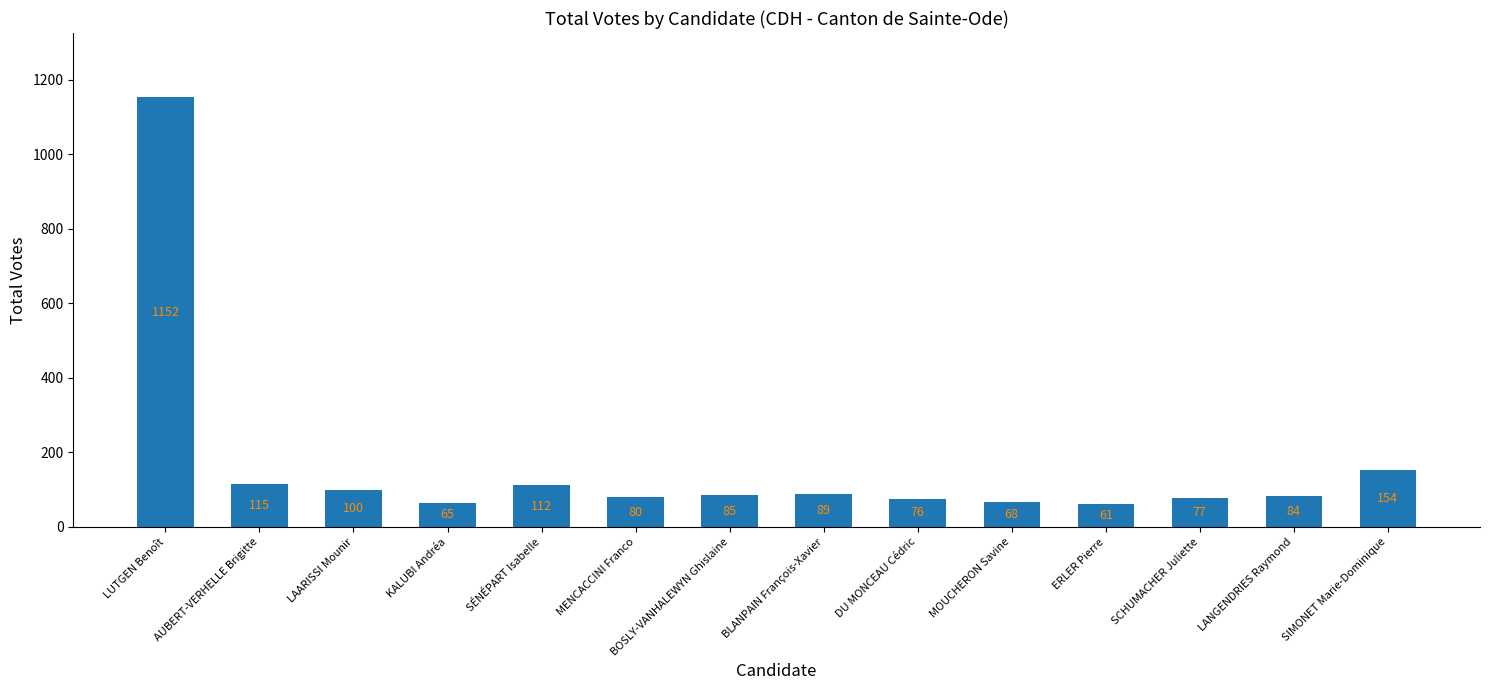

Reading left to right, extract all data points from this chart.

LUTGEN Benoît=1152	AUBERT-VERHELLE Brigitte=115	LAARISSI Mounir=100	KALUBI Andréa=65	SÉNÉPART Isabelle=112	MENCACCINI Franco=80	BOSLY-VANHALEWYN Ghislaine=85	BLANPAIN François-Xavier=89	DU MONCEAU Cédric=76	MOUCHERON Savine=68	ERLER Pierre=61	SCHUMACHER Juliette=77	LANGENDRIES Raymond=84	SIMONET Marie-Dominique=154